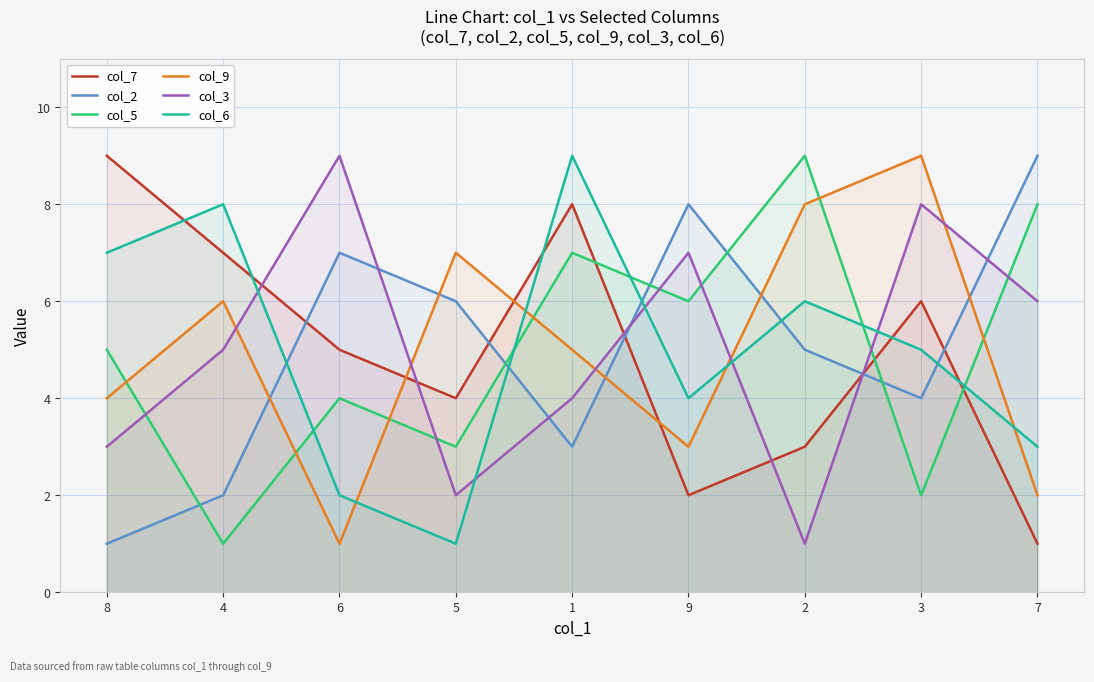

What is the average value of the col_6 series?

5